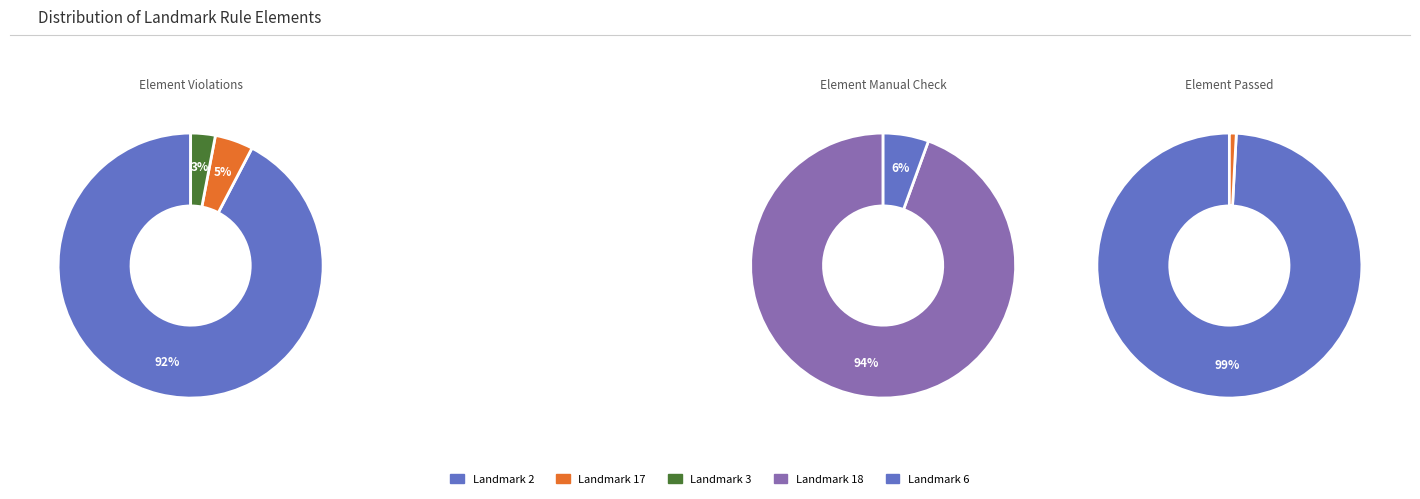

The Landmark 2 slice represents 92% of the pie. True or false?

True